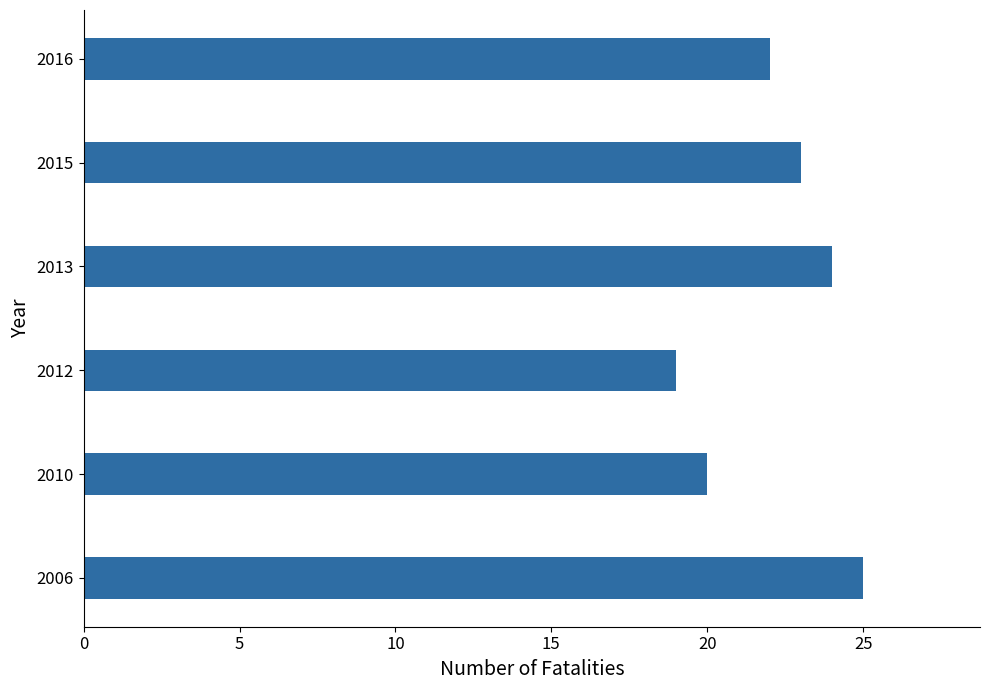

What is the minimum value shown in the chart?

19